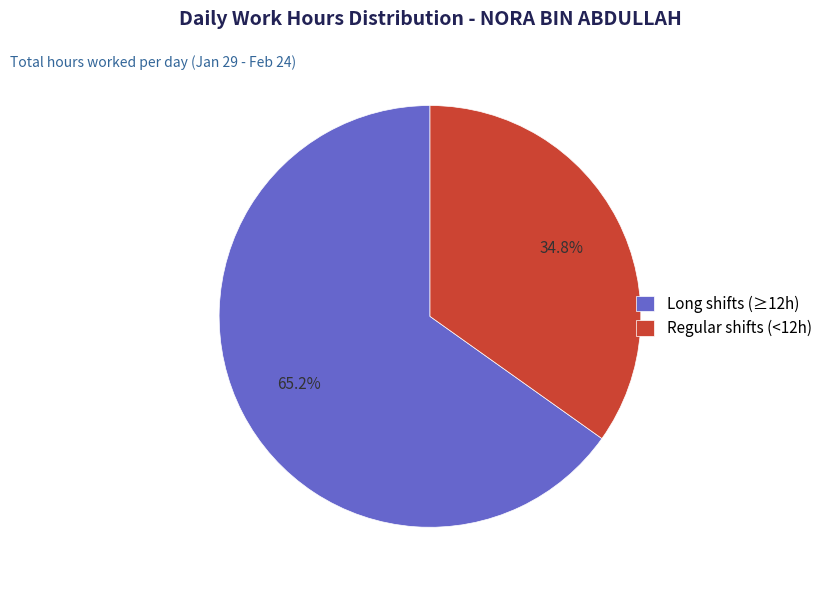

Between Regular shifts (<12h) and Long shifts (≥12h), which is larger?

Long shifts (≥12h)